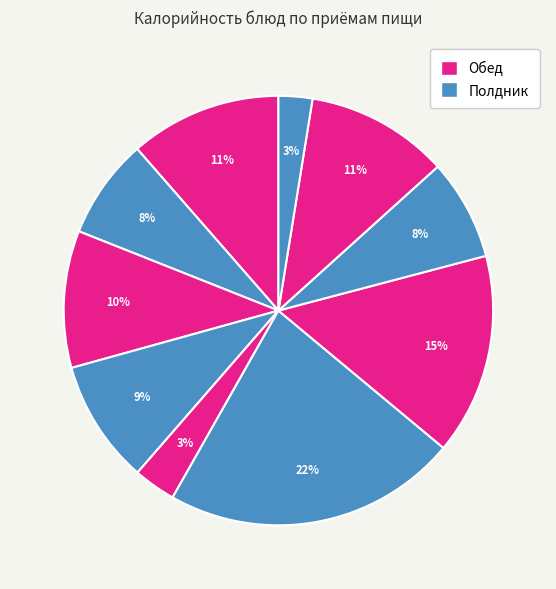

Count the number of slices in the pie.

10